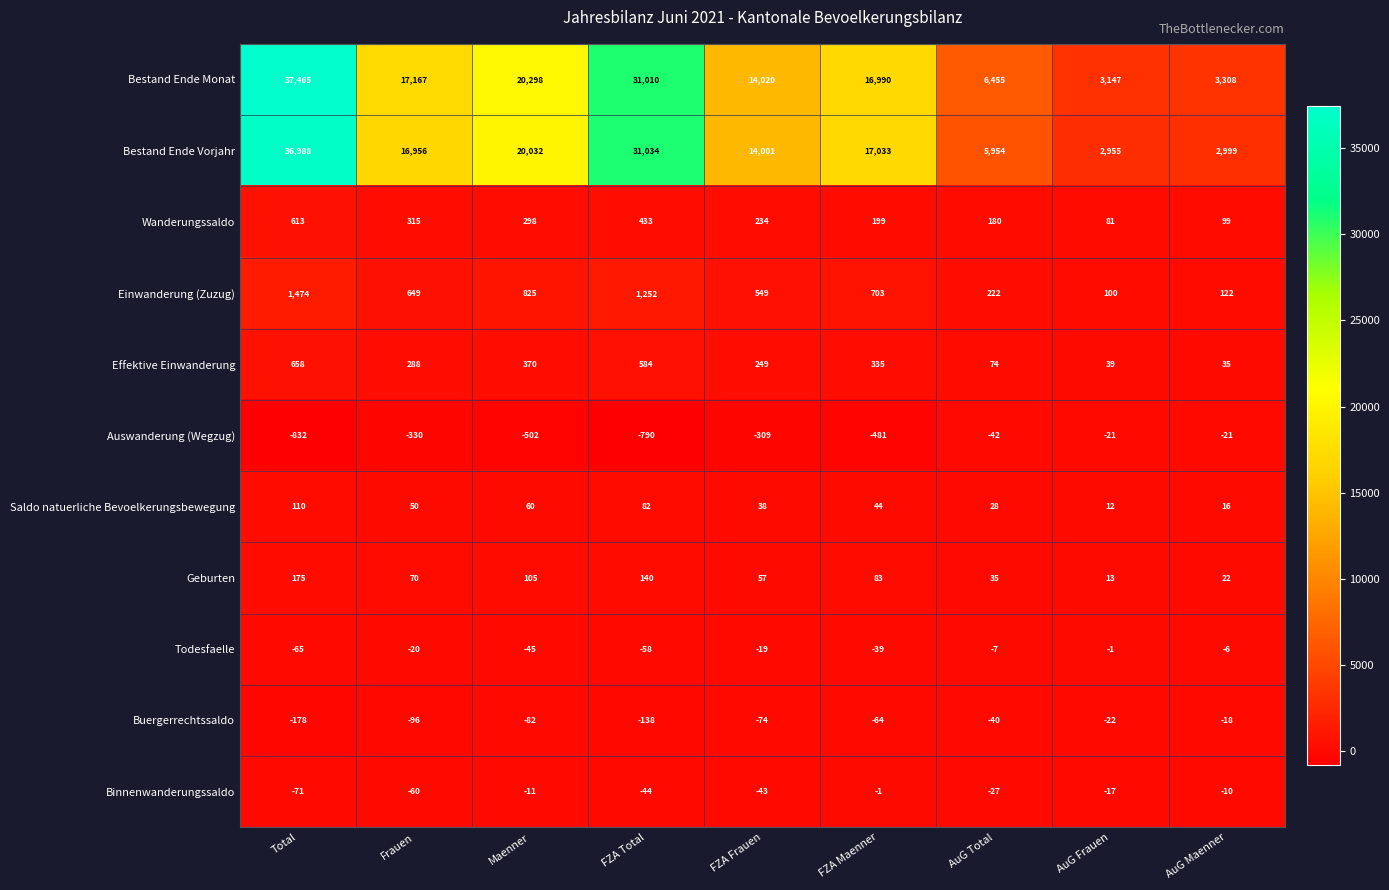

At how many categories does at least one series exceed 15383?

5